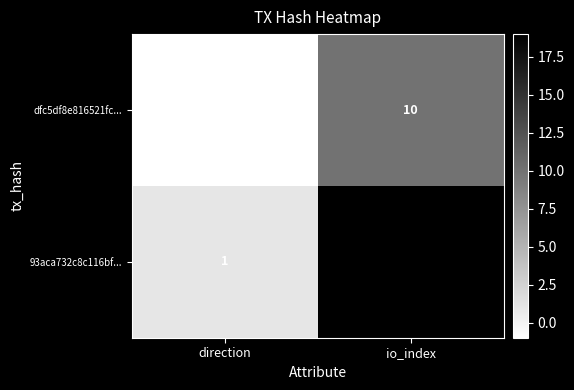

Reading left to right, extract all data points from this chart.

dfc5df8e816521fc...: -1	10
93aca732c8c116bf...: 1	19